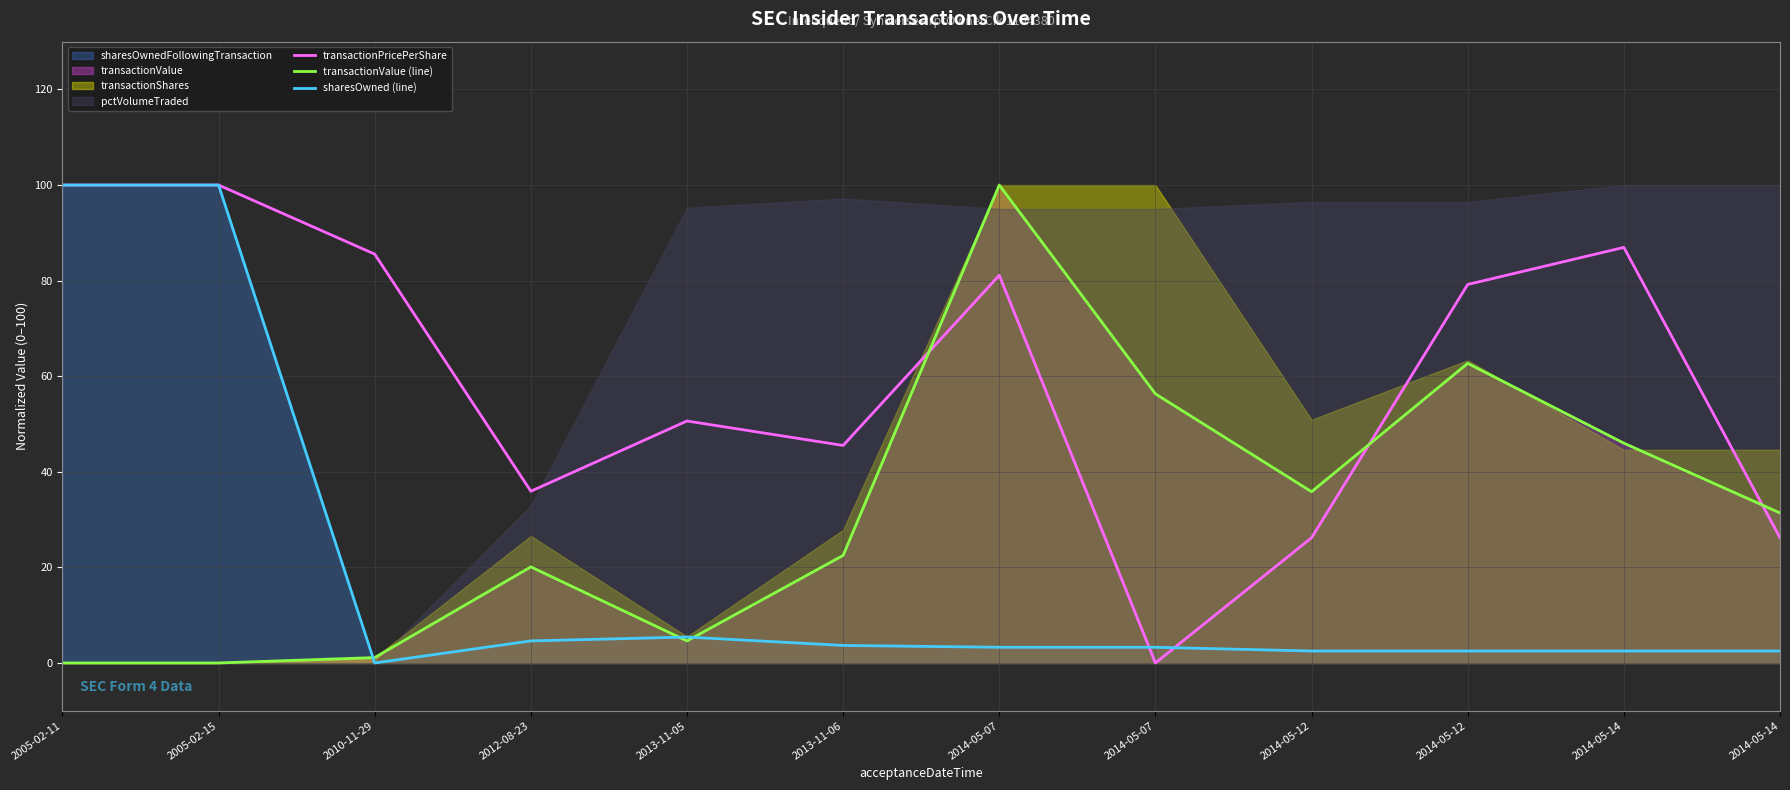

What value does the sharesOwned (line) series have at 2014-05-12?

2.5